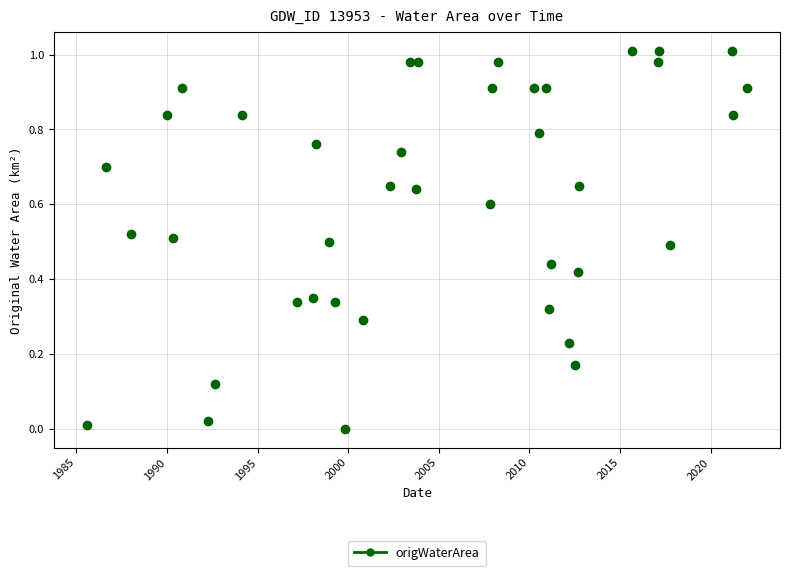

What is the range of X values (max minus min)?

36.4